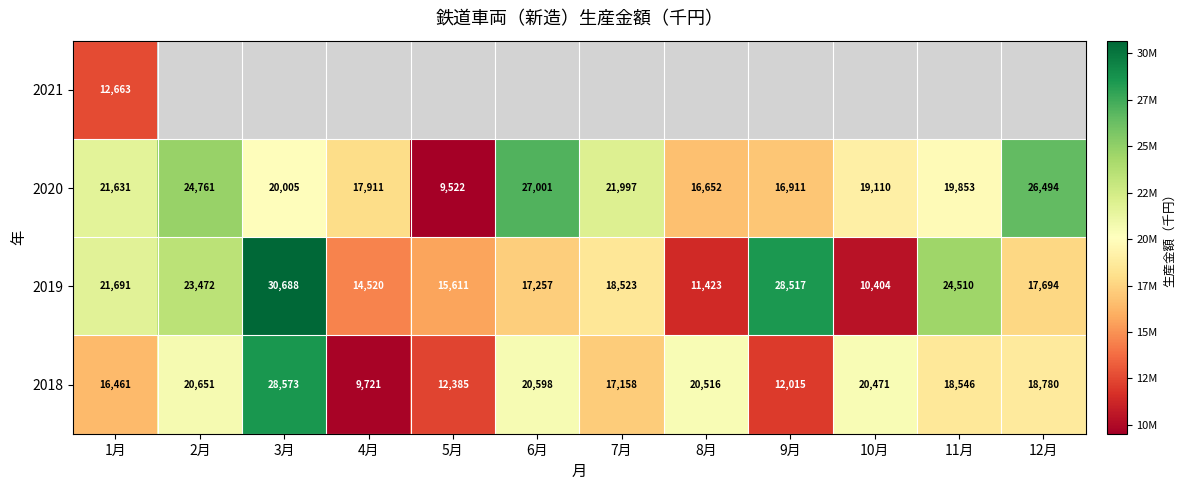

At which label is 2018 closest to 19147566?

12月